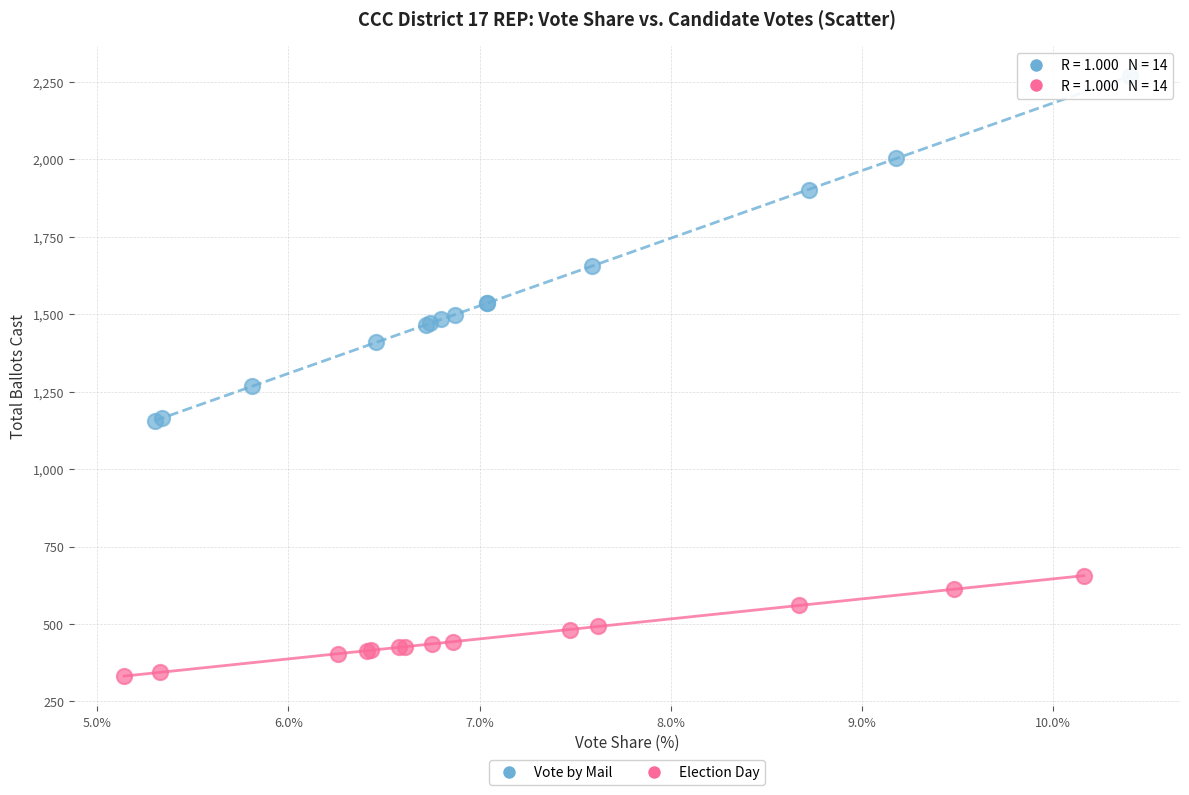

What are all the series names shown in the legend?

Vote by Mail, Election Day